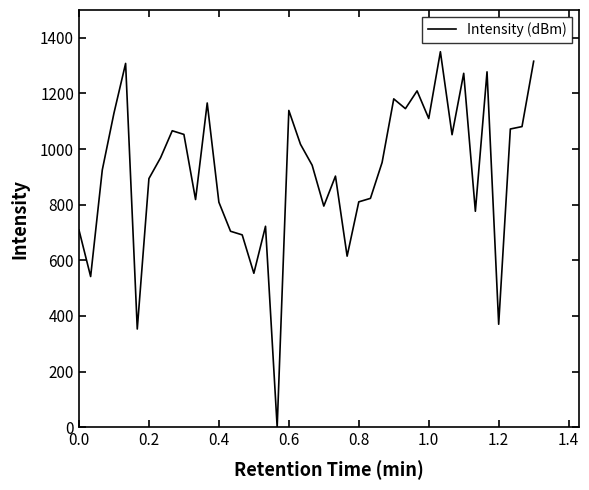

Is this an area chart (filled region under the line)?

No